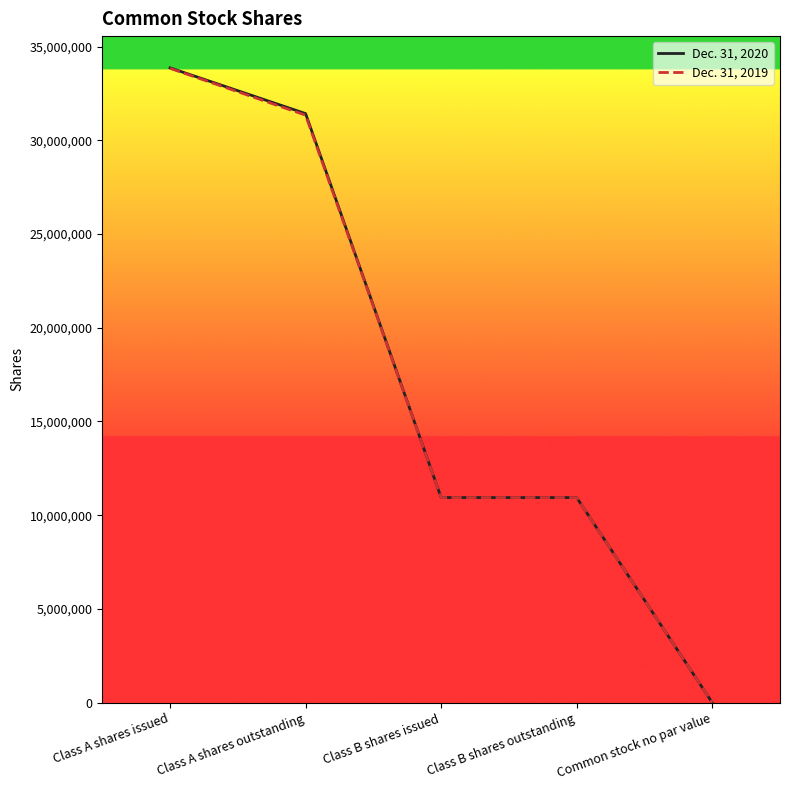

Reading left to right, list all the values displayed in this chart.

Dec. 31, 2020: 33861872	31421265	10938125	10938125	0
Dec. 31, 2019: 33835747	31337856	10938125	10938125	0